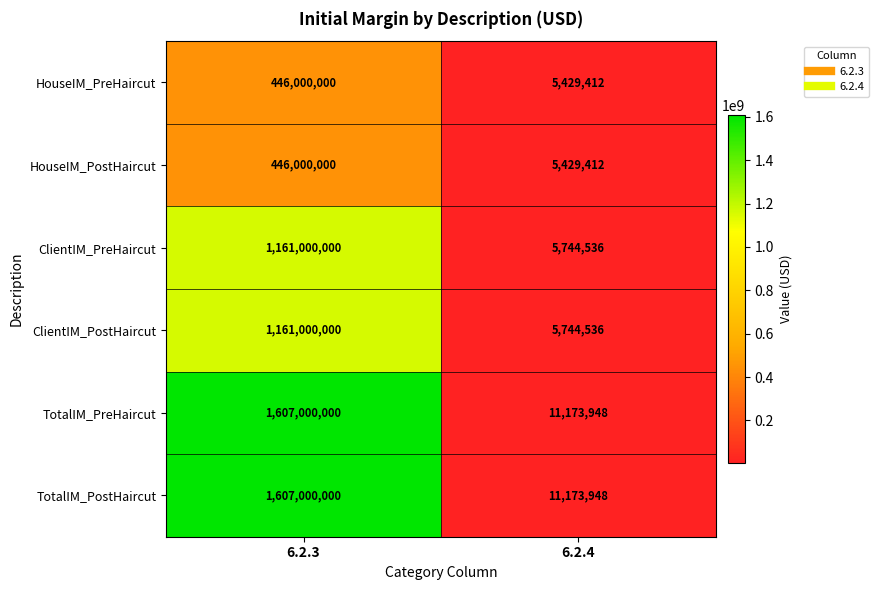

What is the total value across all series at 6.2.3?

6428000000